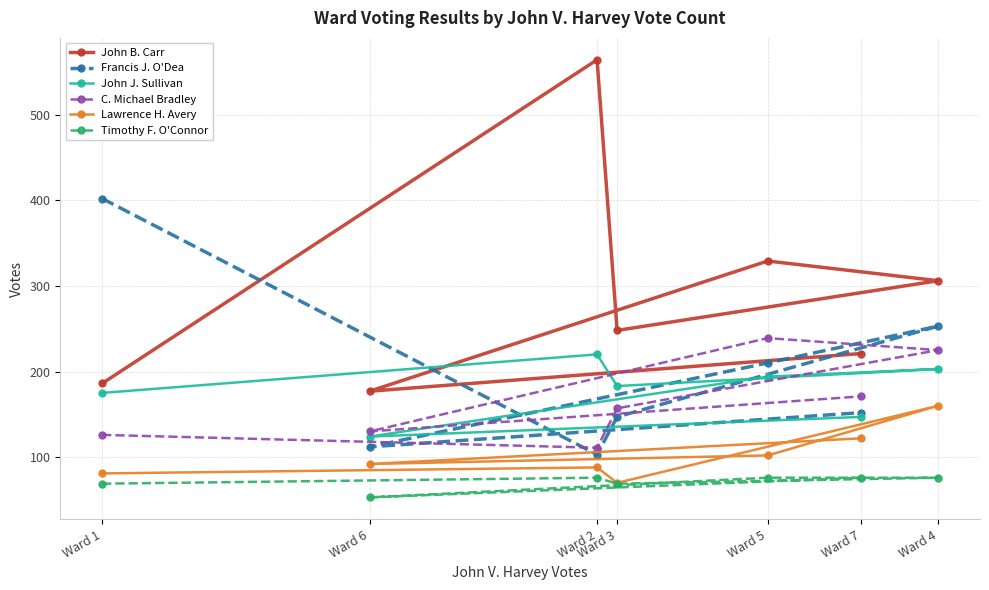

Reading left to right, list all the values displayed in this chart.

John B. Carr: Ward 1=186	Ward 6=177	Ward 2=564	Ward 3=248	Ward 5=329	Ward 7=221	Ward 4=306
Francis J. O'Dea: Ward 1=402	Ward 6=112	Ward 2=103	Ward 3=147	Ward 5=210	Ward 7=152	Ward 4=253
John J. Sullivan: Ward 1=175	Ward 6=124	Ward 2=220	Ward 3=183	Ward 5=194	Ward 7=147	Ward 4=203
C. Michael Bradley: Ward 1=126	Ward 6=130	Ward 2=111	Ward 3=157	Ward 5=239	Ward 7=171	Ward 4=225
Lawrence H. Avery: Ward 1=81	Ward 6=92	Ward 2=88	Ward 3=70	Ward 5=102	Ward 7=122	Ward 4=160
Timothy F. O'Connor: Ward 1=69	Ward 6=53	Ward 2=76	Ward 3=69	Ward 5=76	Ward 7=76	Ward 4=76